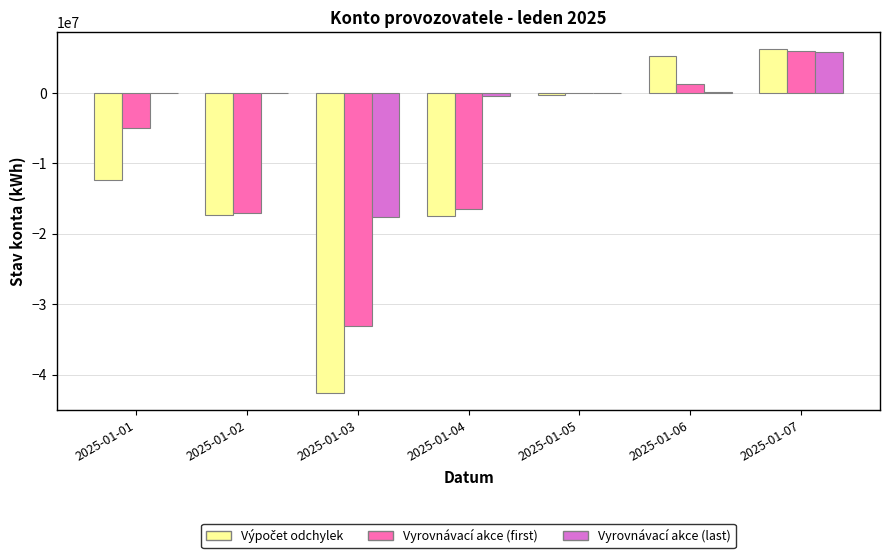

What is the total value across all series at 2025-01-02?

-34474326